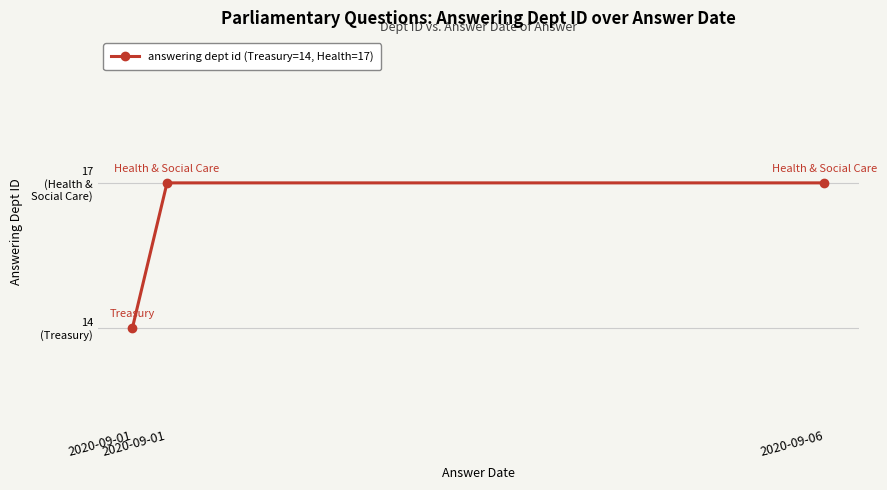

What is the change in value from 2020-09-01 to 2020-09-06?

+3